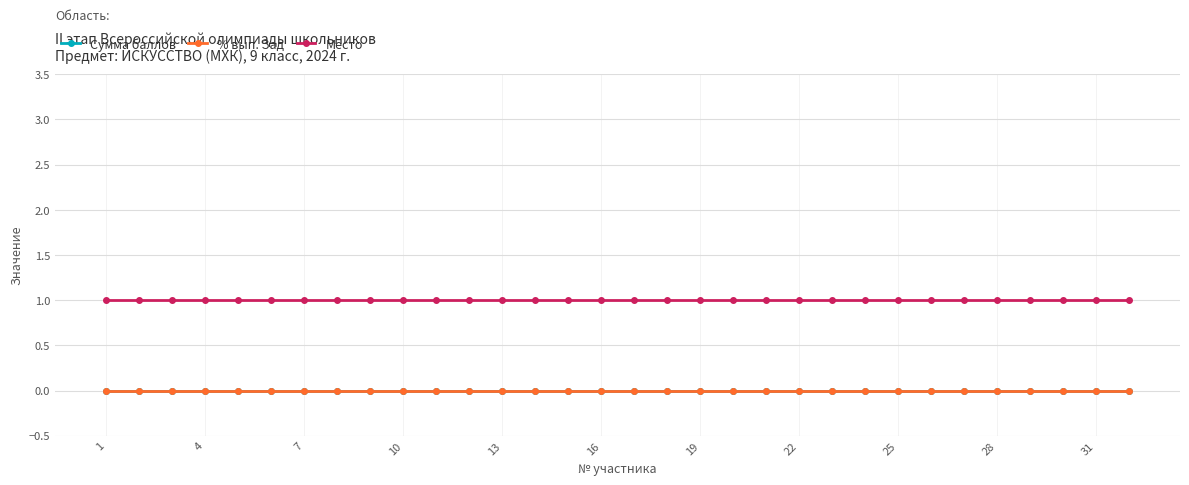

Does the chart have visible grid lines?

Yes